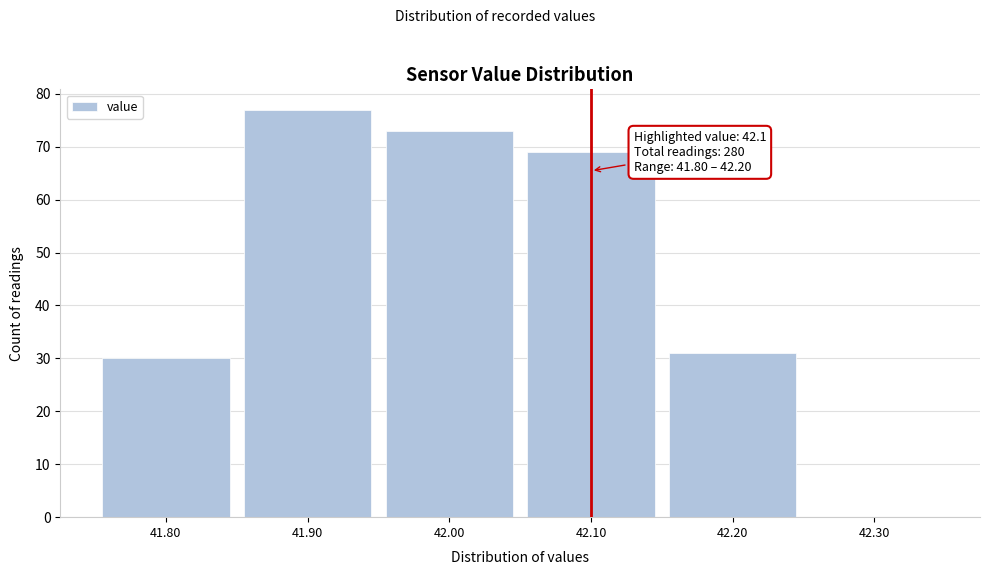

Which range on the x-axis has the tallest bar?

41.85 to 41.95